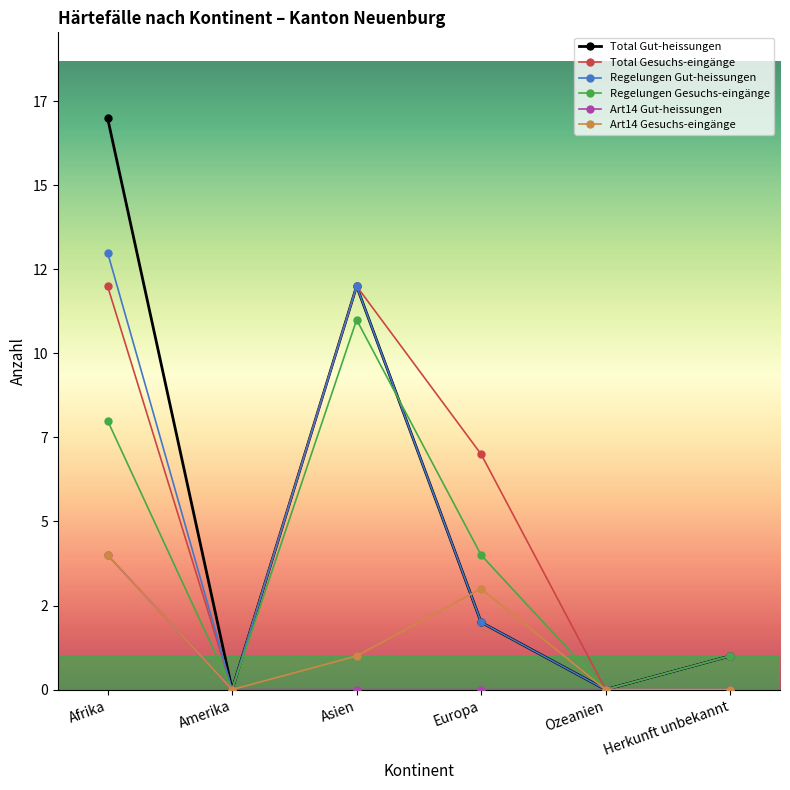

What is the label of the 4th point from the right?

Asien